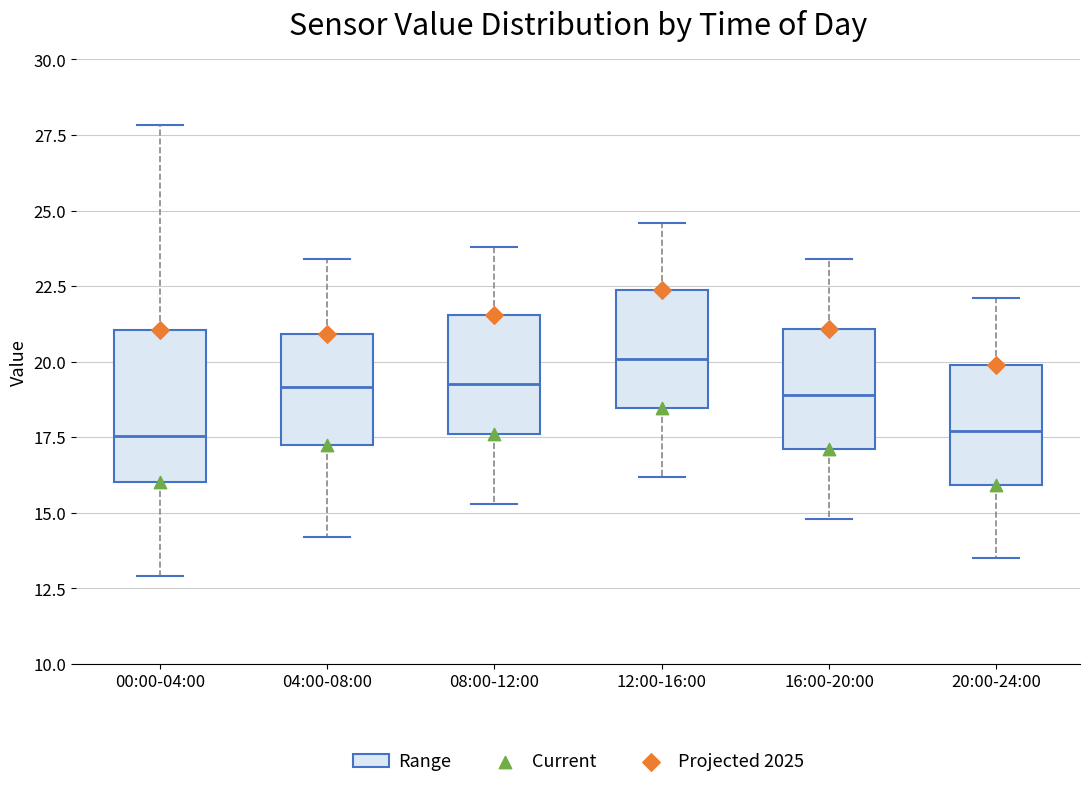

Reading left to right, read every box against the y-axis: the position of its median line, the range the box covers, and the ends of its whiskers. The values are not printed on the chart, so give them approximately, as read against the axis.

00:00-04:00: median 17.5, box 16.0 to 21.0, whiskers 13.0 to 28.0
04:00-08:00: median 19.0, box 17.5 to 21.0, whiskers 14.0 to 23.5
08:00-12:00: median 19.5, box 17.5 to 21.5, whiskers 15.5 to 24.0
12:00-16:00: median 20.0, box 18.5 to 22.5, whiskers 16.0 to 24.5
16:00-20:00: median 19.0, box 17.0 to 21.0, whiskers 15.0 to 23.5
20:00-24:00: median 17.5, box 16.0 to 20.0, whiskers 13.5 to 22.0